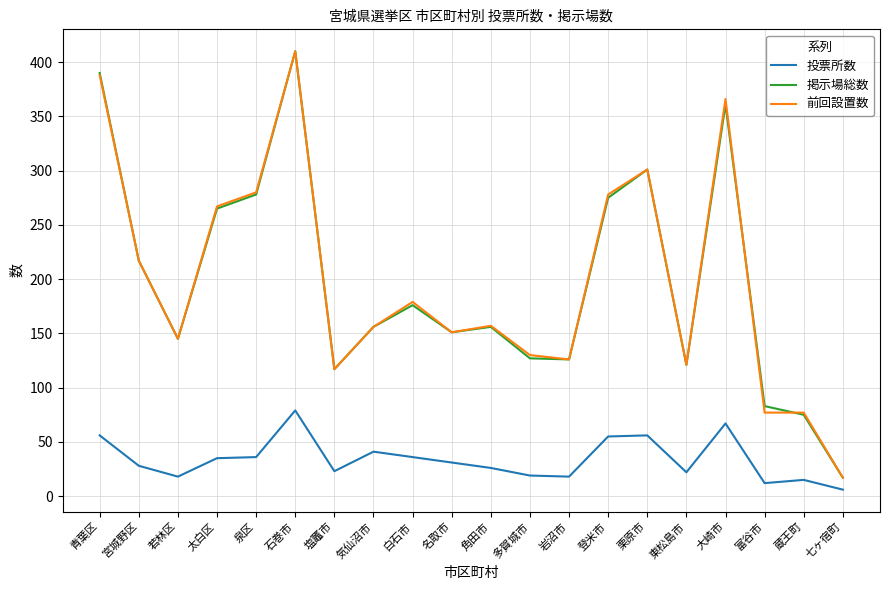

What is the sum of the 前回設置数 values at 七ヶ宿町 and 気仙沼市?

173